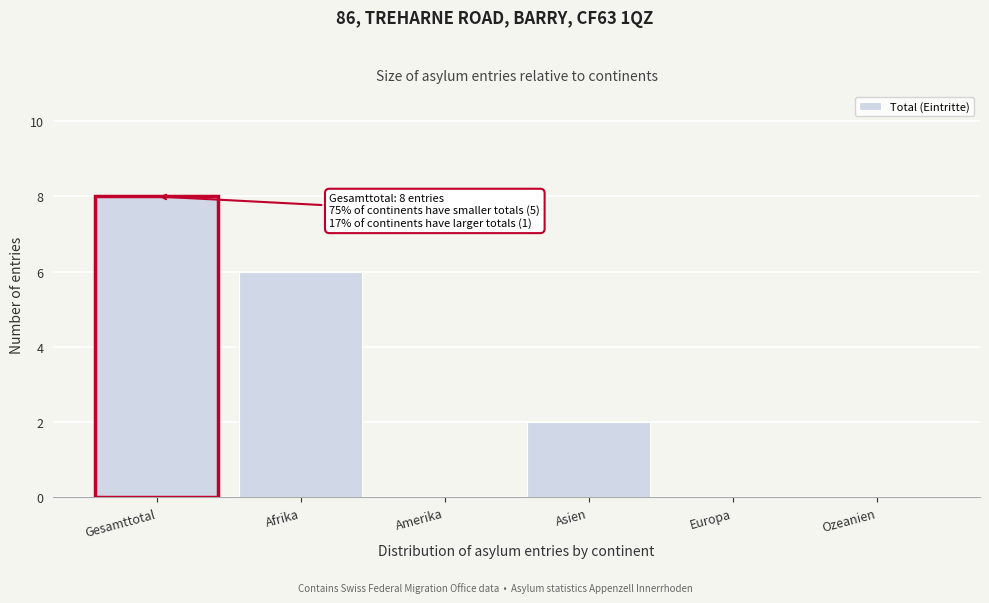

Reading left to right, what are all the values shown in this chart?

Gesamttotal=8	Afrika=6	Amerika=0	Asien=2	Europa=0	Ozeanien=0